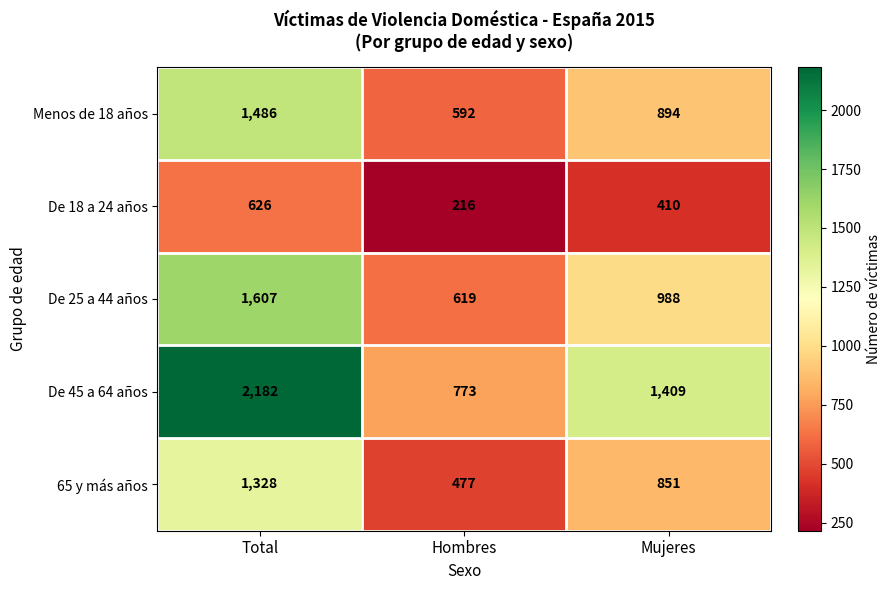

Which series has the largest total across all categories?

De 45 a 64 años